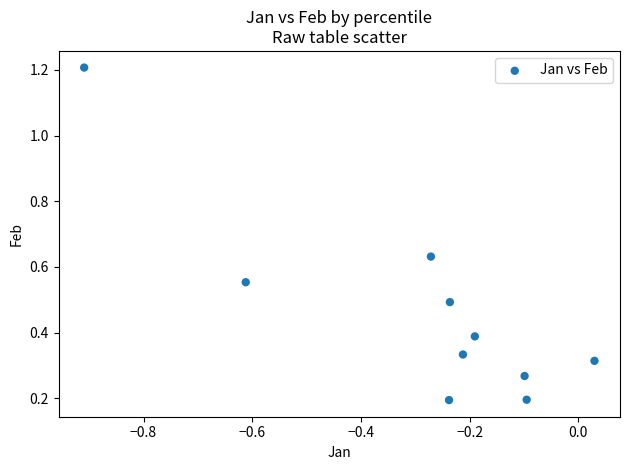

What is the average X value?

-0.3